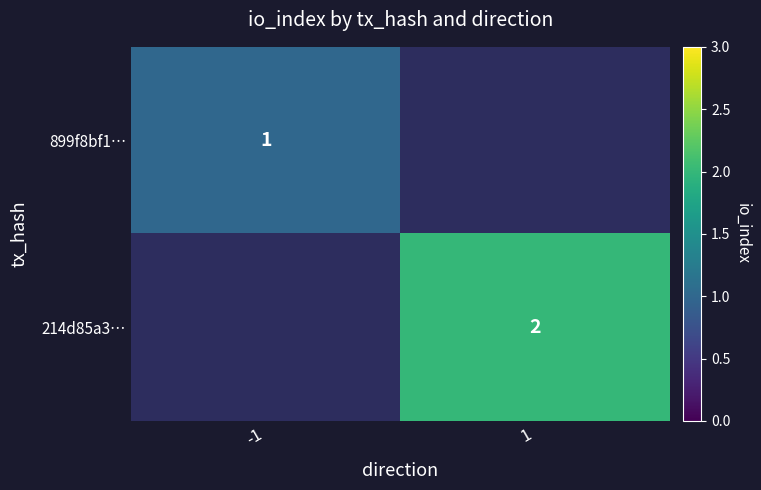

Is it true that 214d85a3… equals 3 at 1?

False